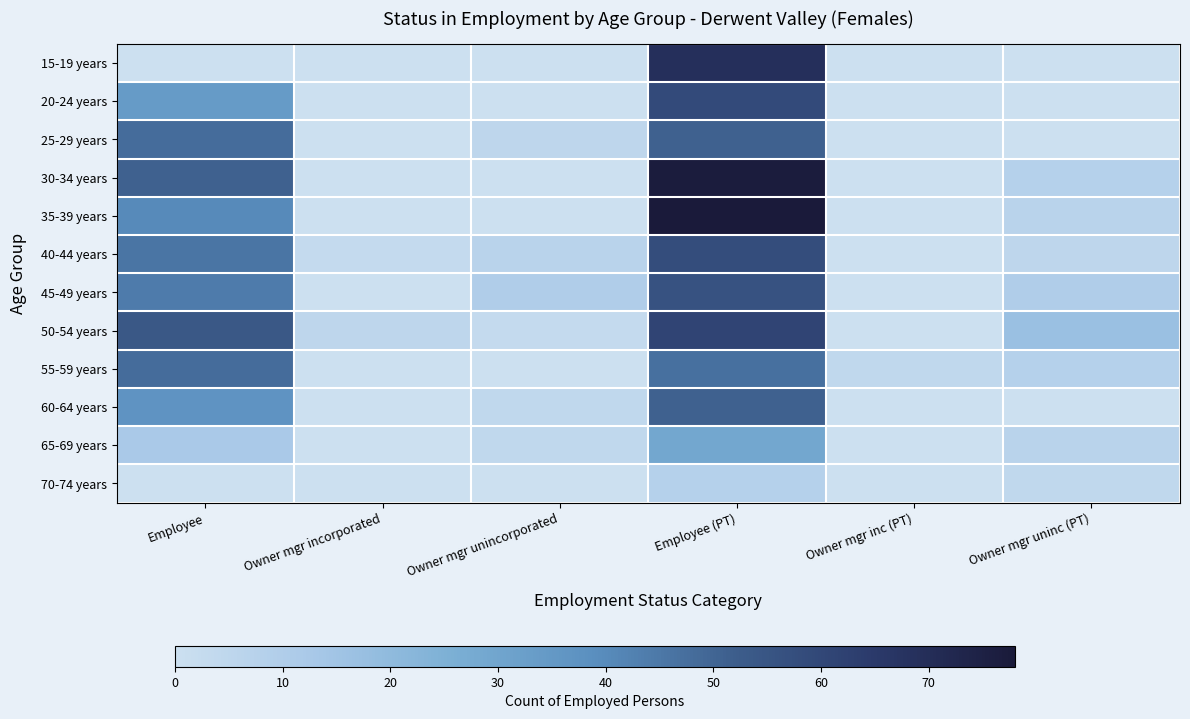

What is the total value across all series at Owner mgr unincorporated?

33